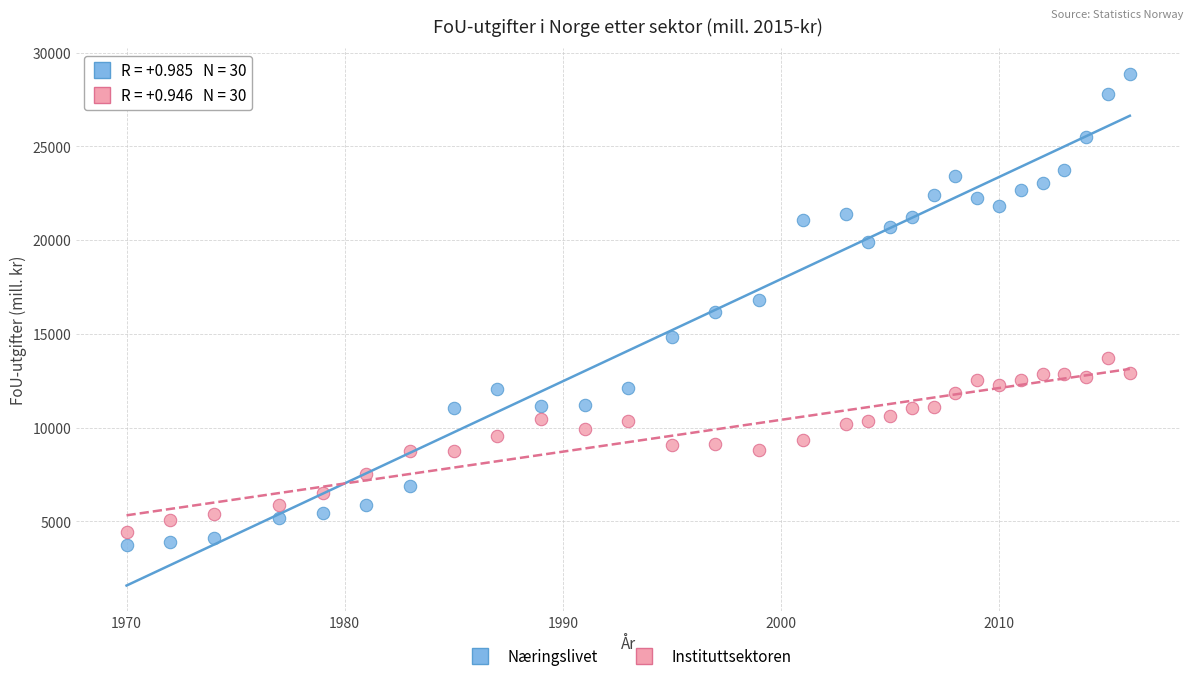

Which series reaches the minimum Y coordinate?

Næringslivet